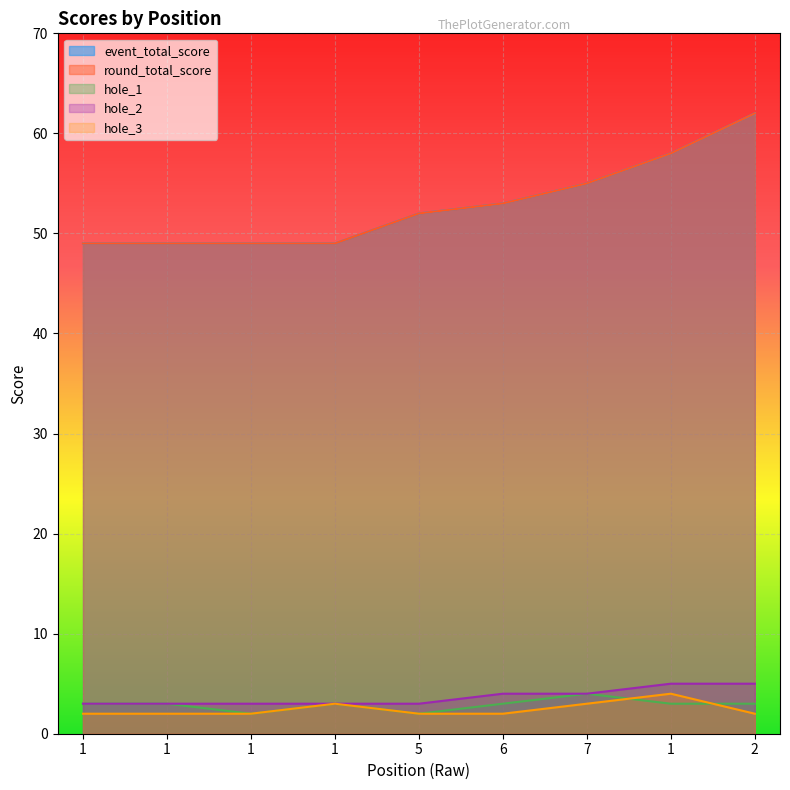

True or false: hole_2 and round_total_score cross at least once.

False